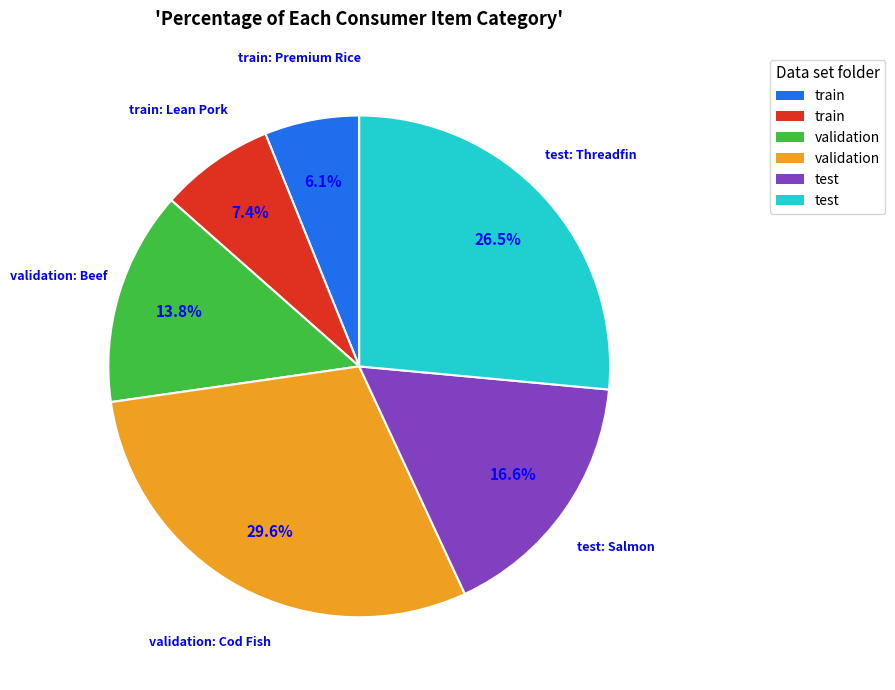

Is there any slice that represents more than half of the pie?

No